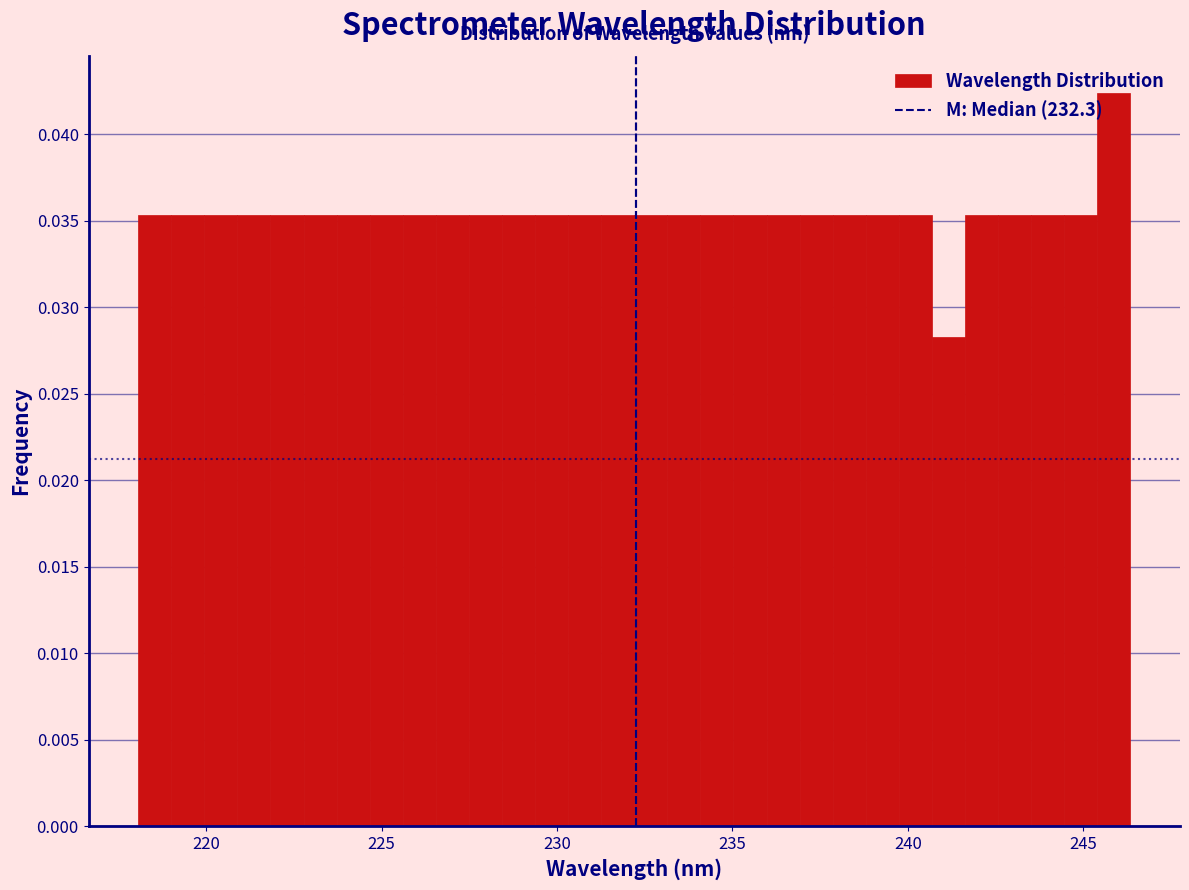

Around what value on the x-axis is the tallest bar? Give the approximate position of its centre, as read against the axis.

246.0